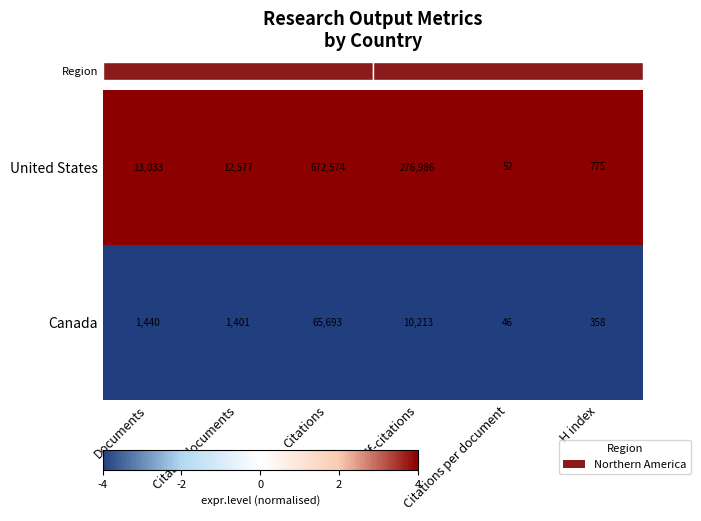

Is it true that United States equals 4 at Citations?

True